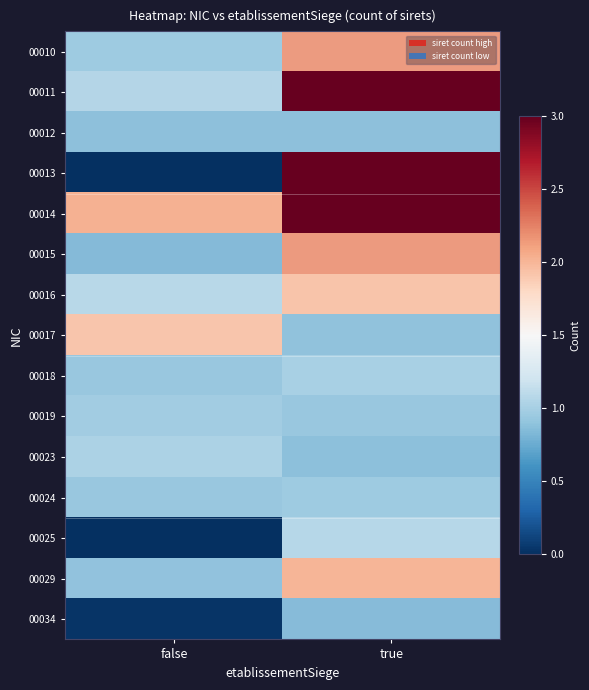

What is the difference between the maximum and minimum values in the 00013 series?

3.0